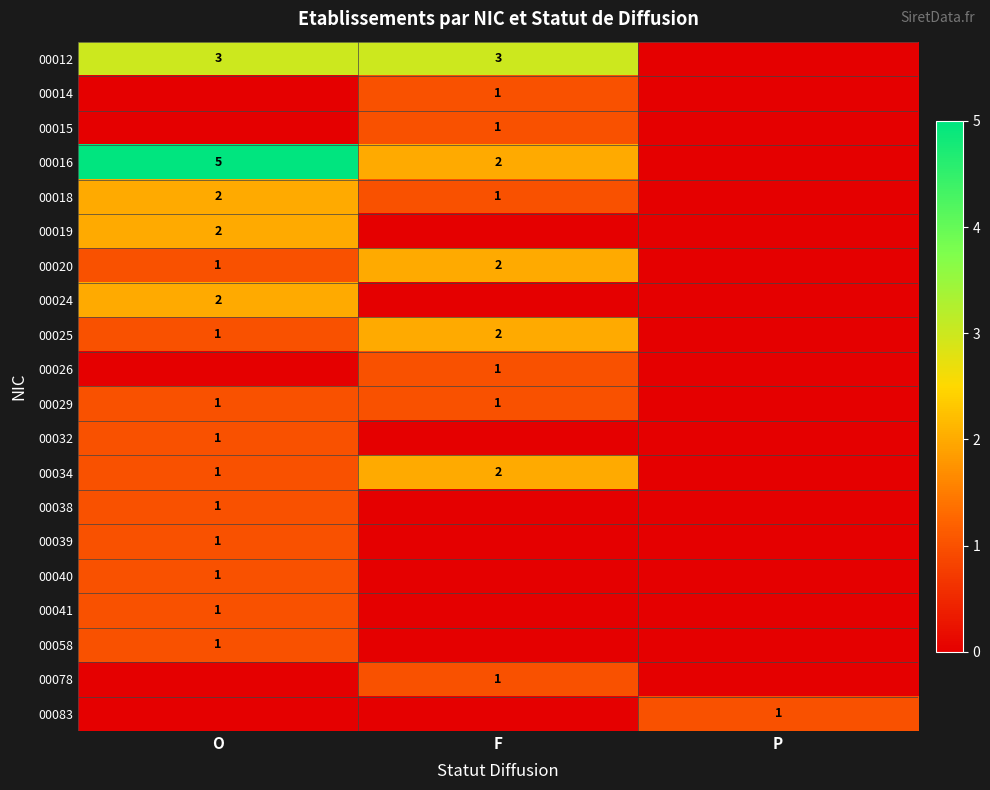

The 00016 series shows 2 at F. True or false?

True